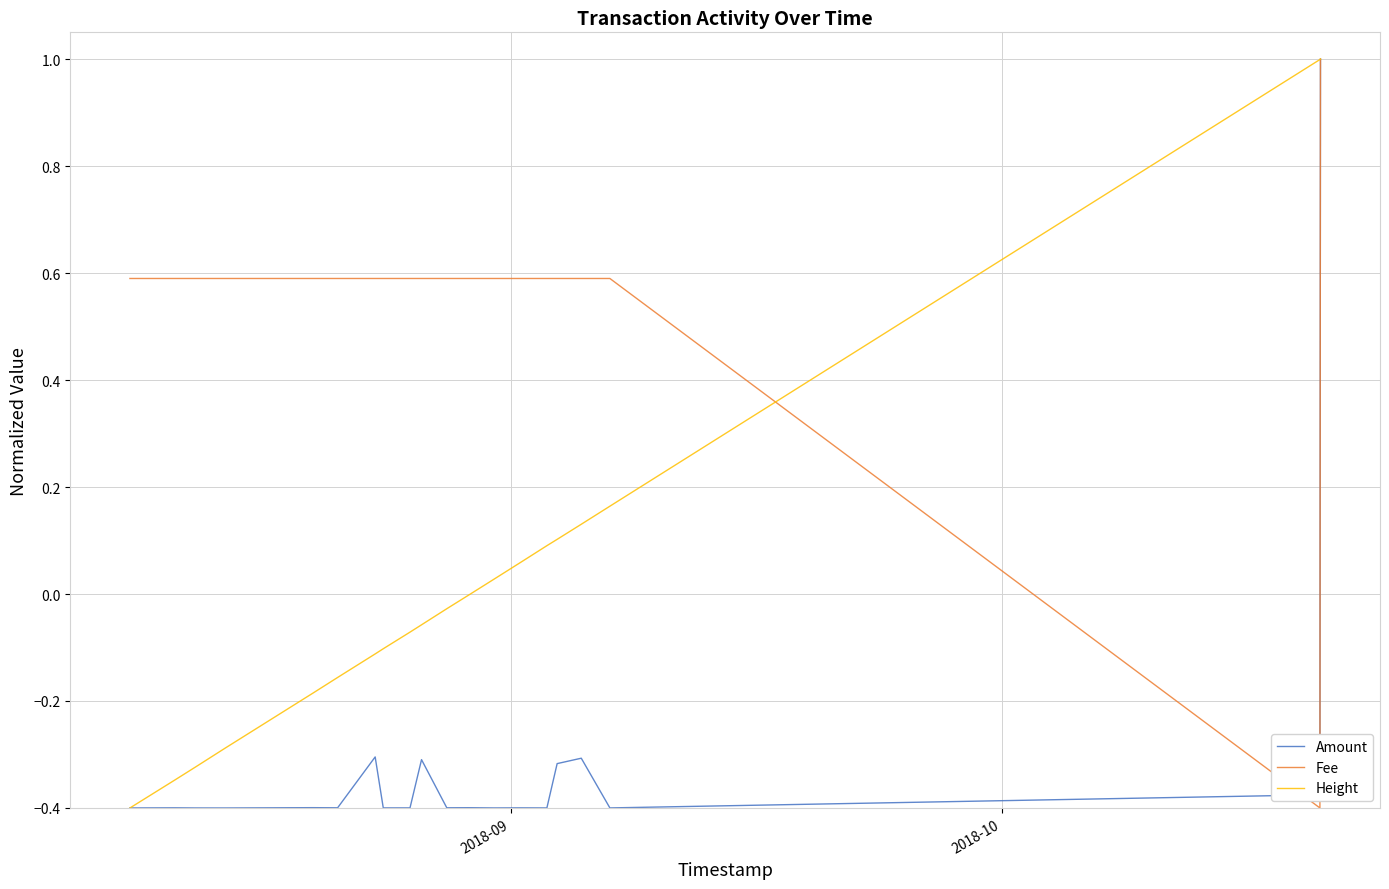

What is the greatest value displayed?

1.0